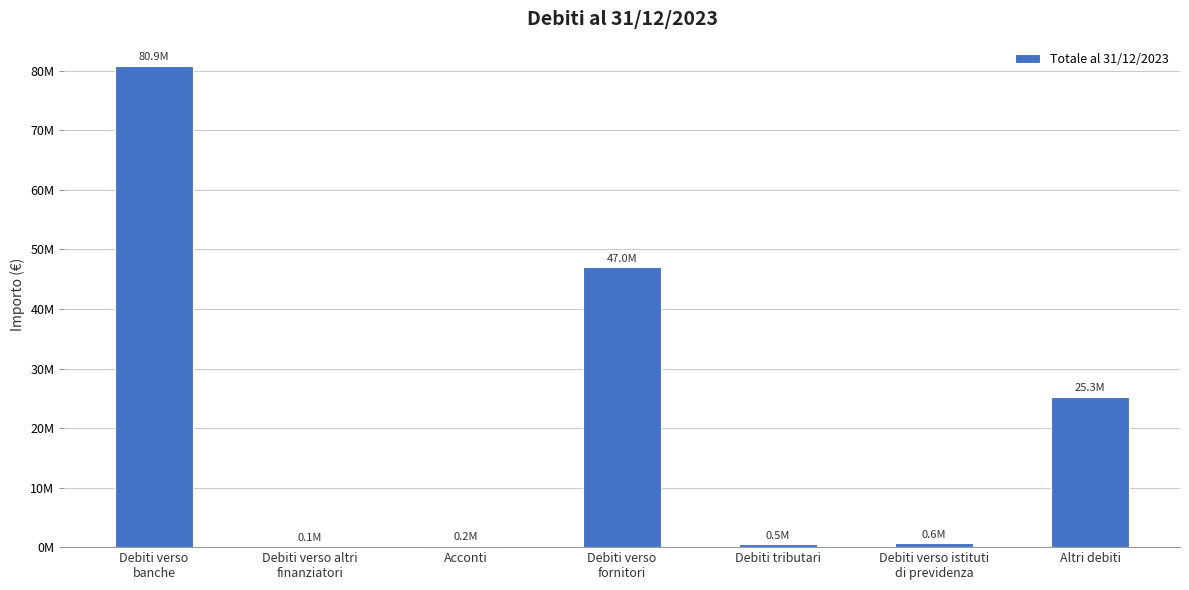

What is the average value?

22071976